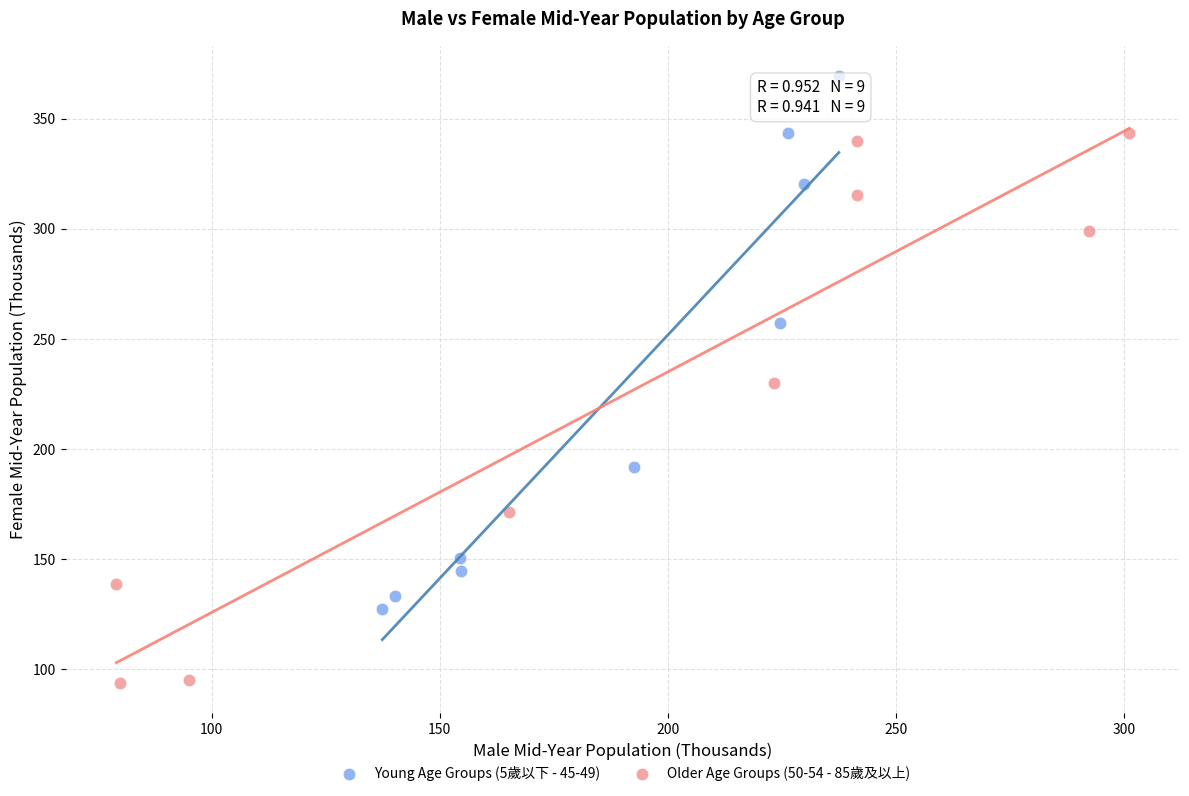

Which series reaches the minimum Y coordinate?

Older Age Groups (50-54 - 85歲及以上)